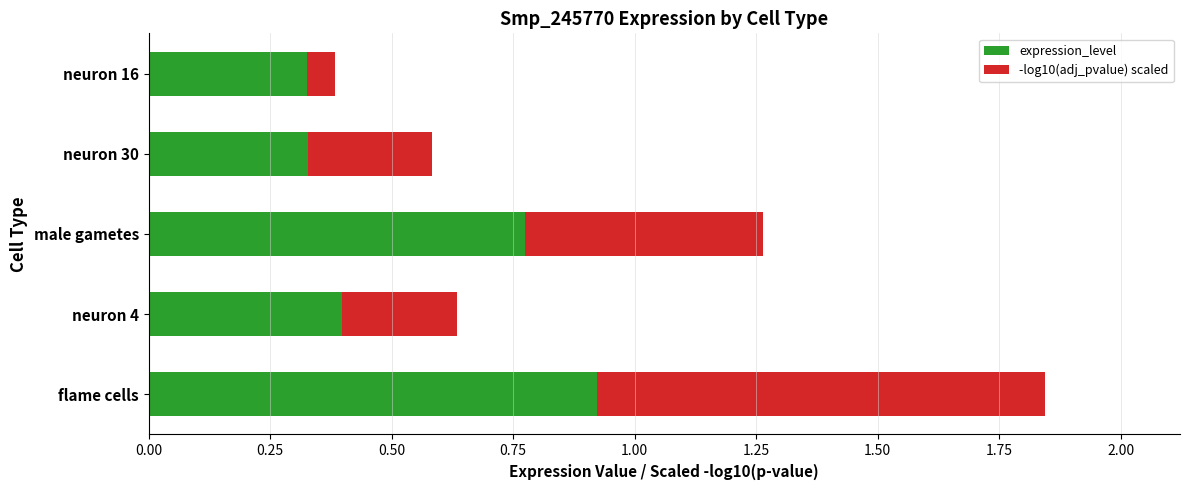

What is the average value of the expression_level series?

0.5